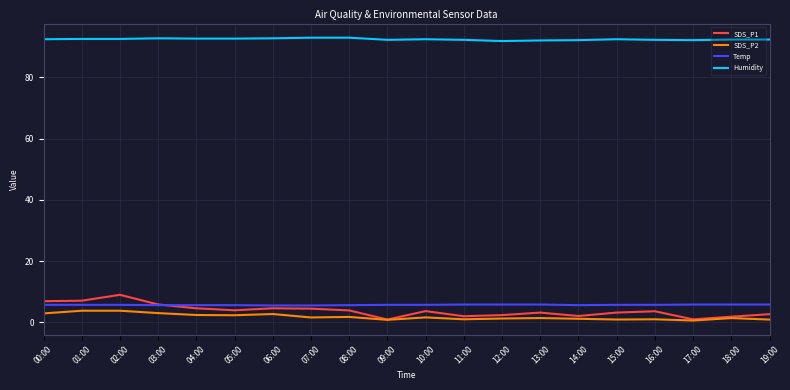

How many series are shown in this chart?

4